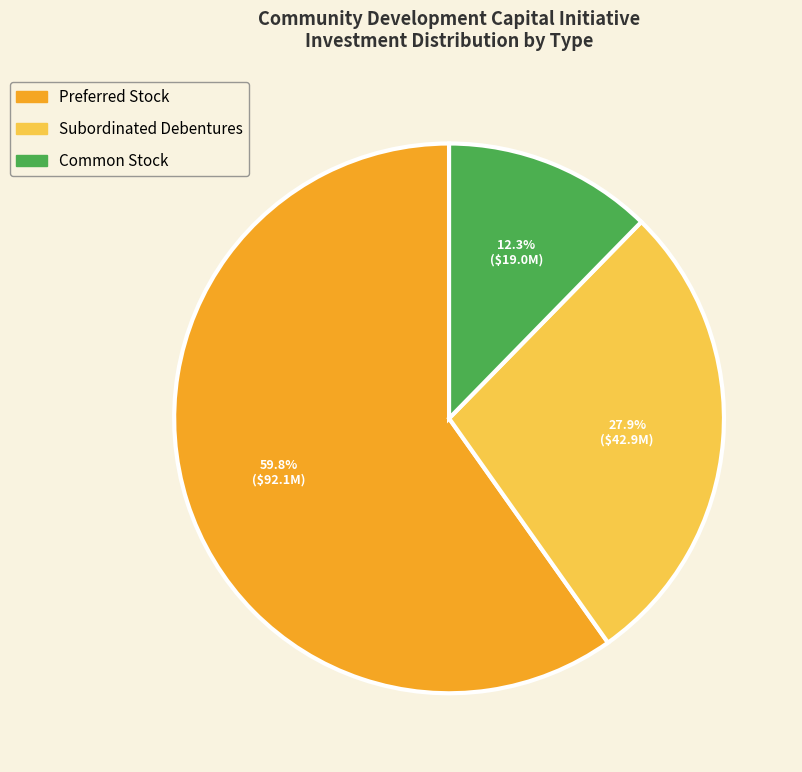

Is the sum of Common Stock and Subordinated Debentures greater than half?

No